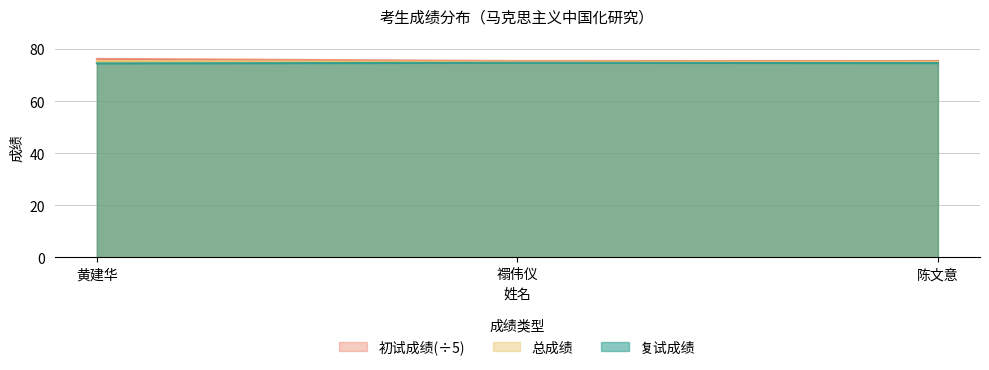

Reading left to right, list all the values displayed in this chart.

复试成绩: 74.5	74.7	74.6
总成绩: 75.3	75.0	75.0
初试成绩: 76.2	75.4	75.4